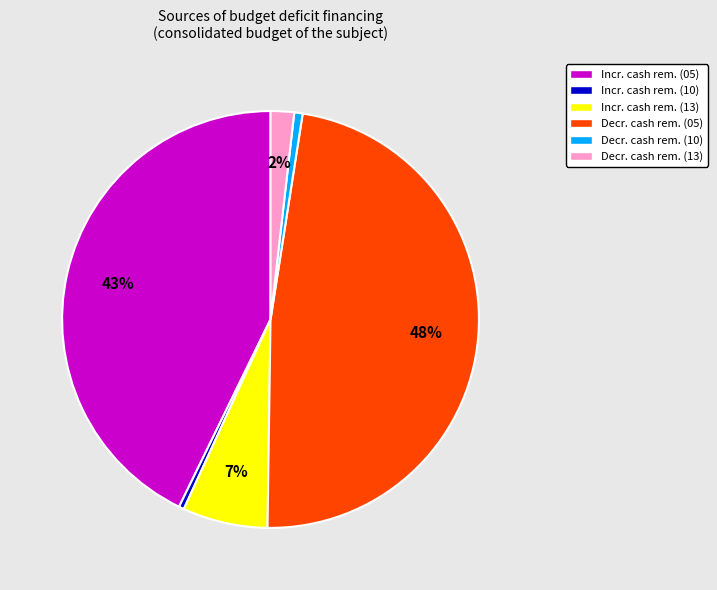

Is it true that Decr. cash rem. (05) is 48% of the pie?

True